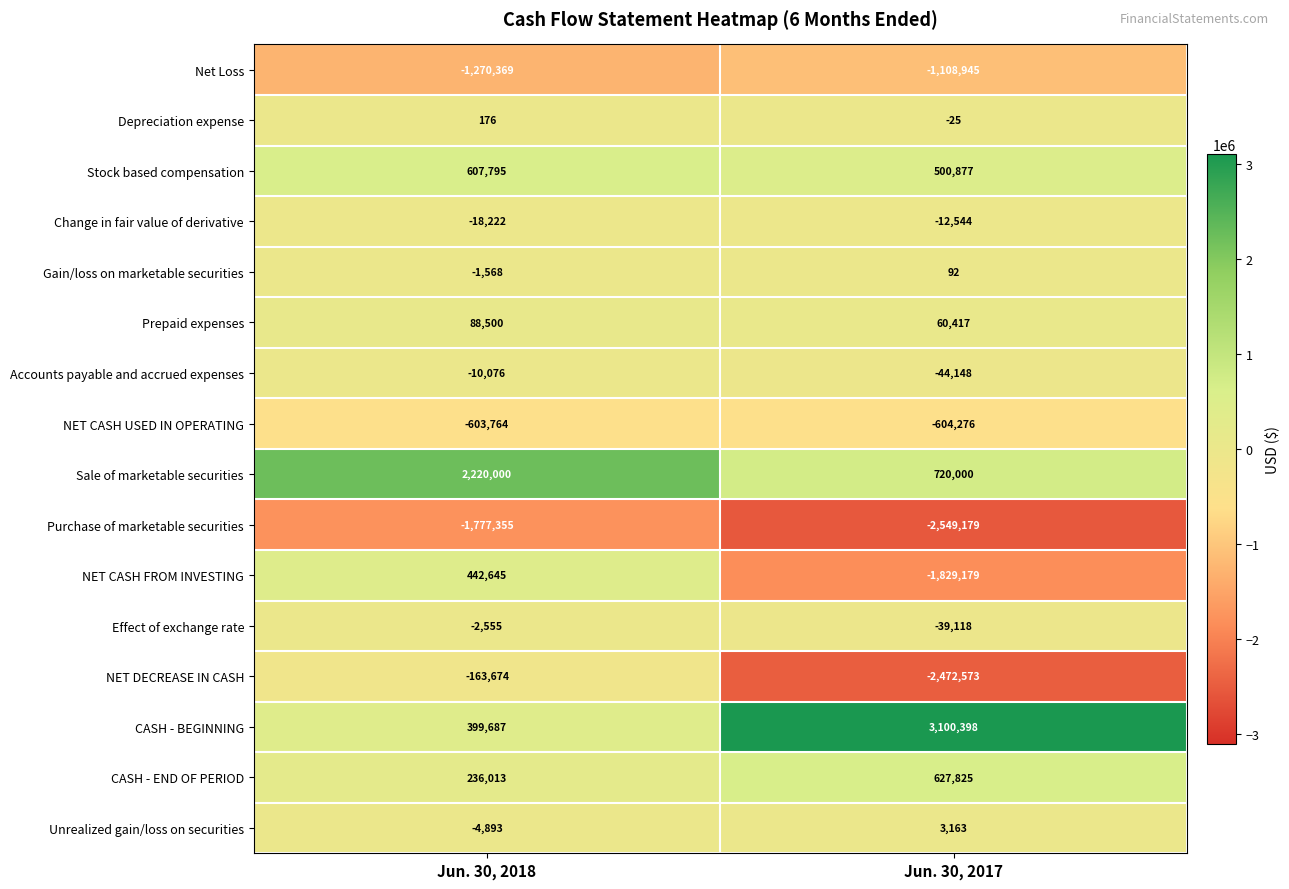

Count the number of categories in the chart.

2